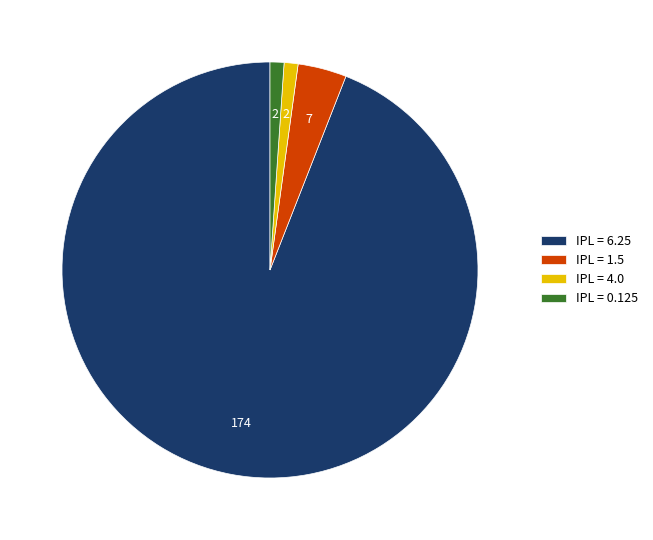

Does IPL = 6.25 represent more than half of the total?

Yes